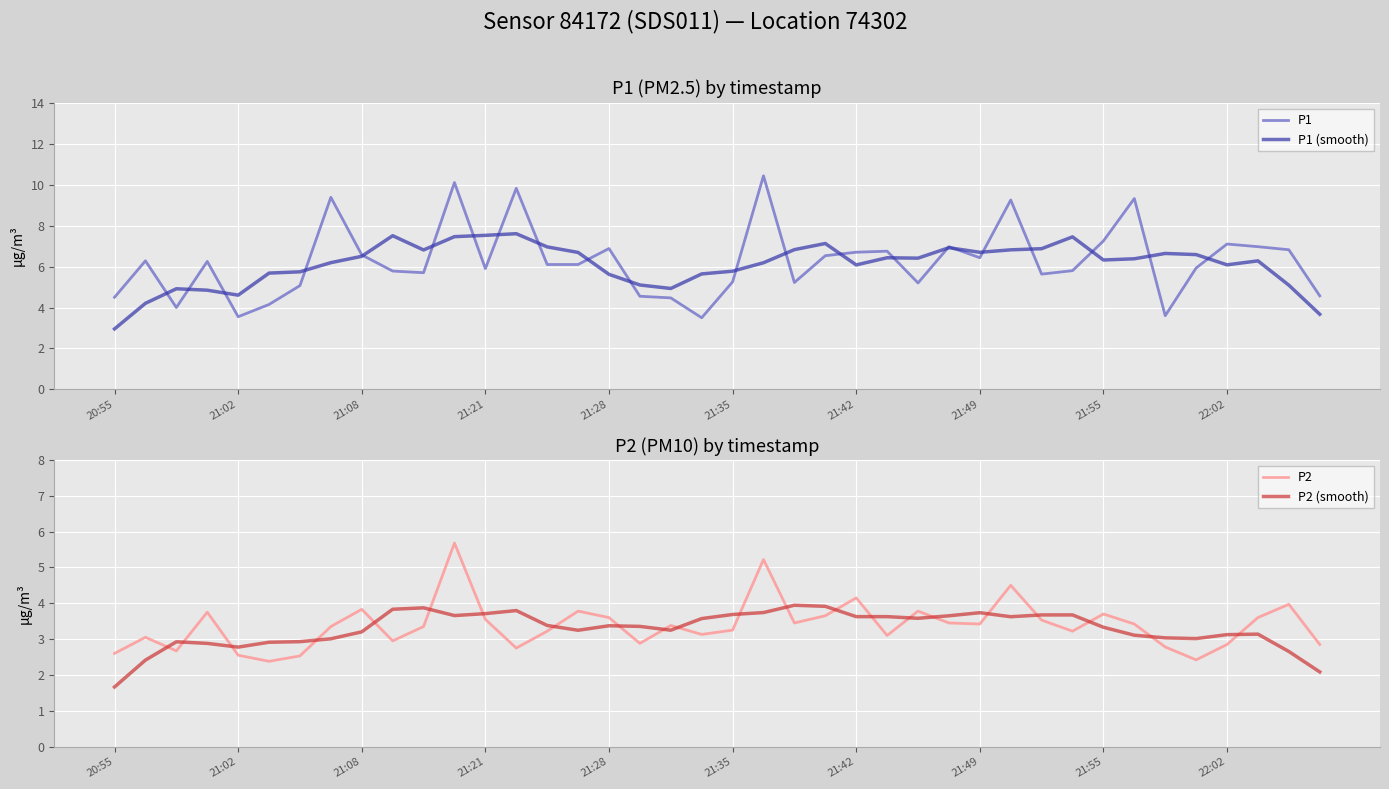

How many intersections are there between P2 and P2 (smooth)?

22